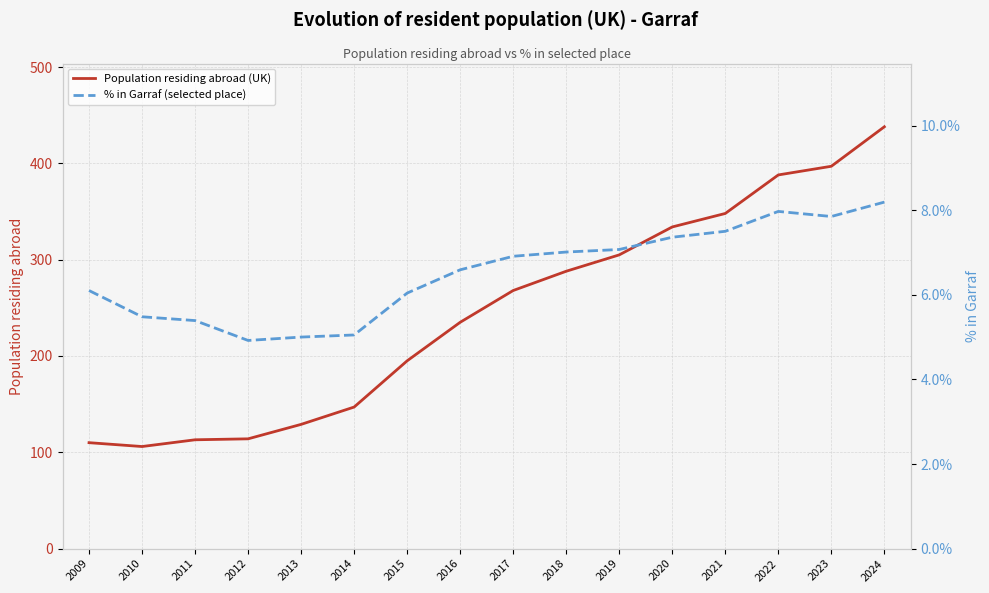

How many distinct data groups are displayed?

2